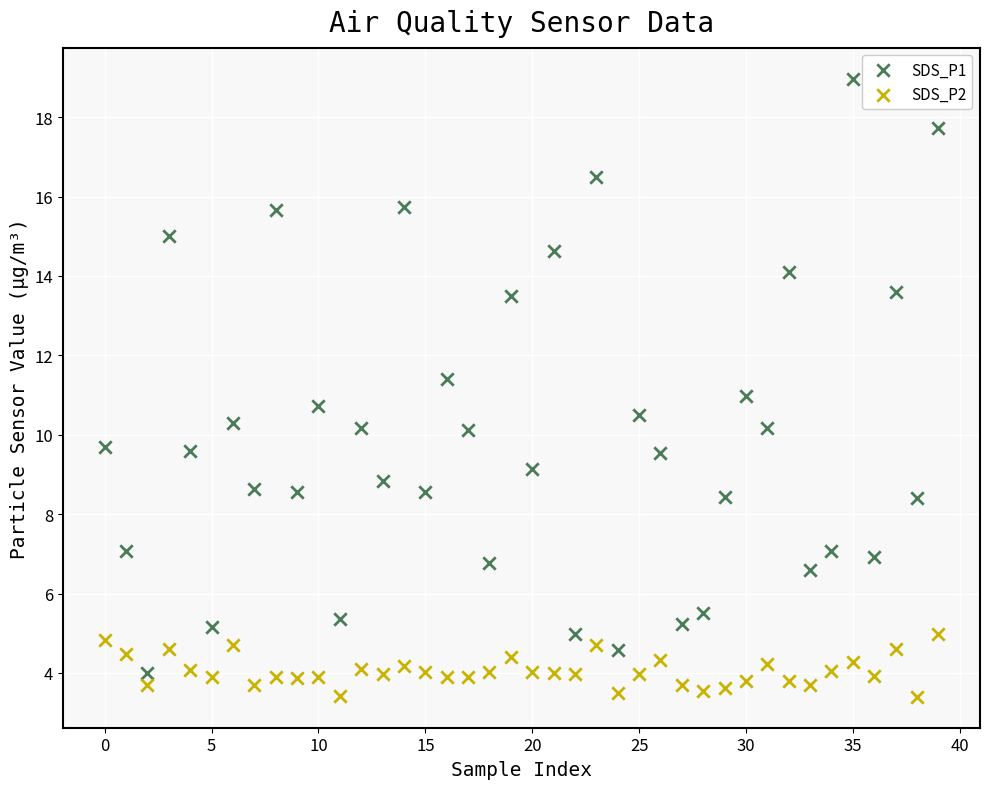

Which series has the largest Y range (max minus min)?

SDS_P1